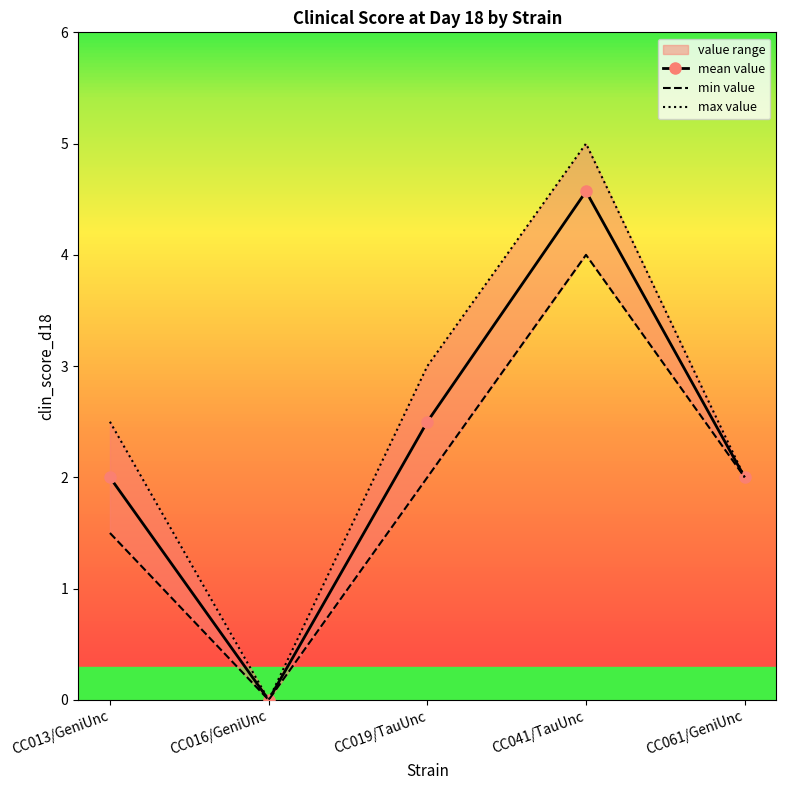

The value of mean value at CC016/GeniUnc is 0.0. True or false?

True